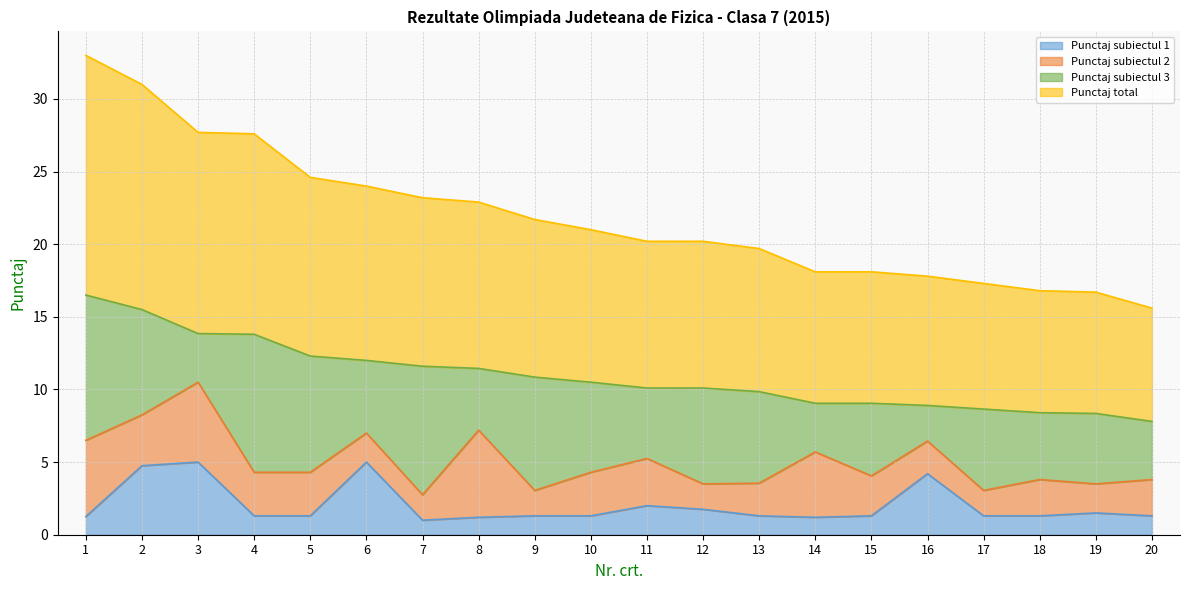

Is it true that Punctaj subiectul 1 equals 1.2 at 1?

True